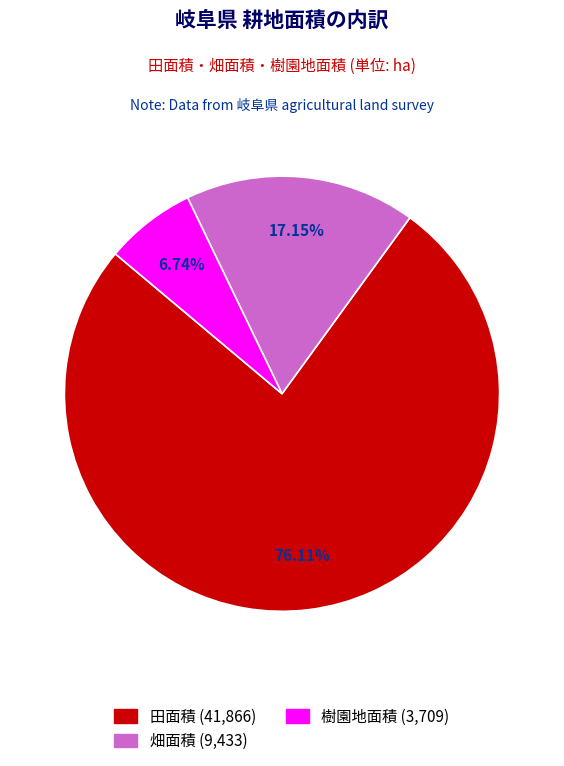

The 田面積 slice represents 76% of the pie. True or false?

True